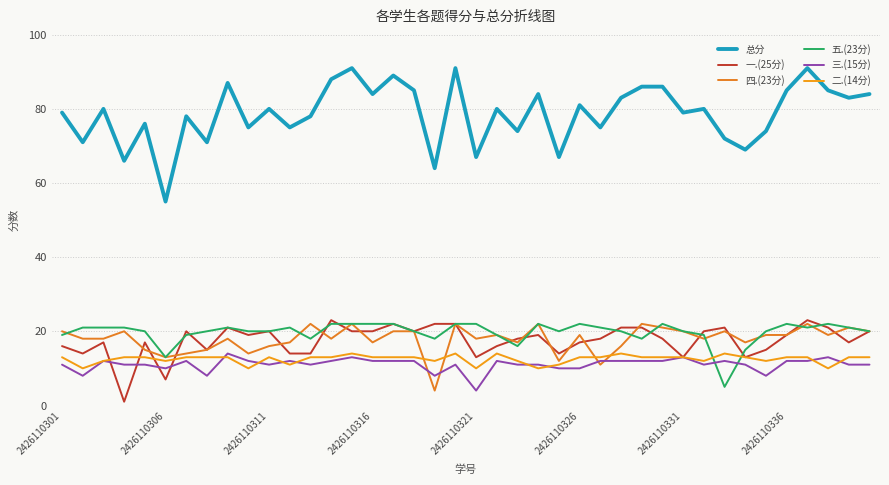

In 五.(23分), how many points are lower than both neighbors (excluding endpoints)?

8